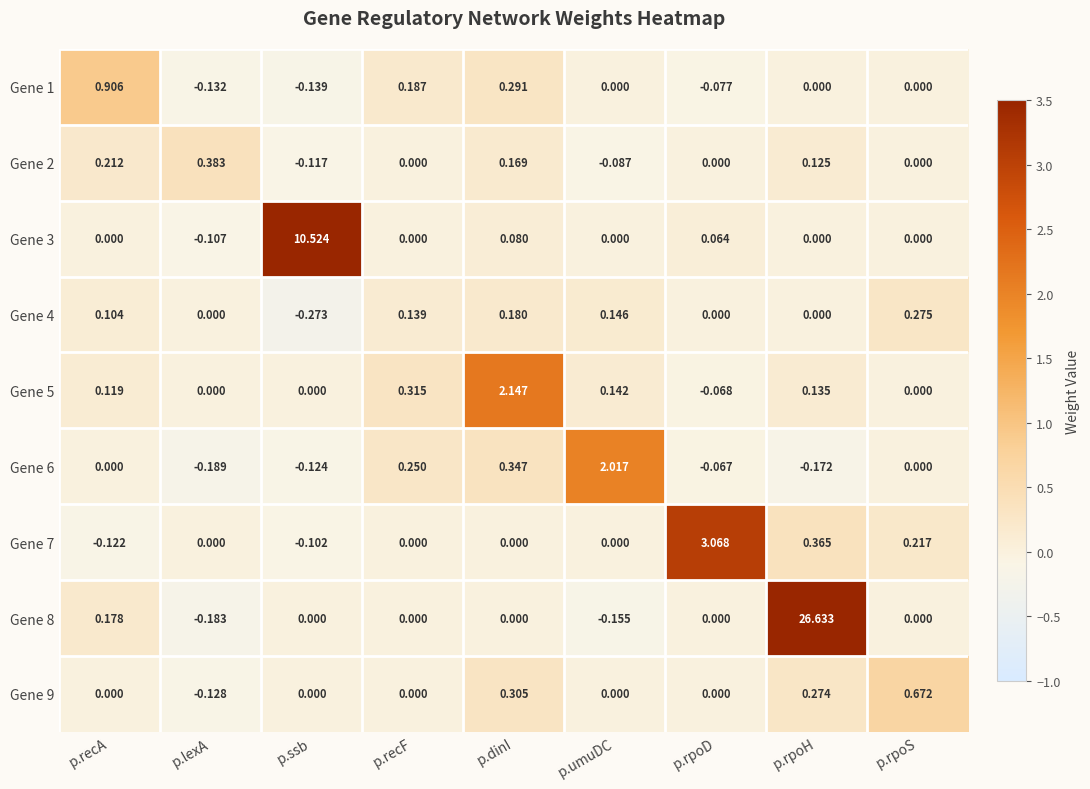

How many data points does each series have?

9